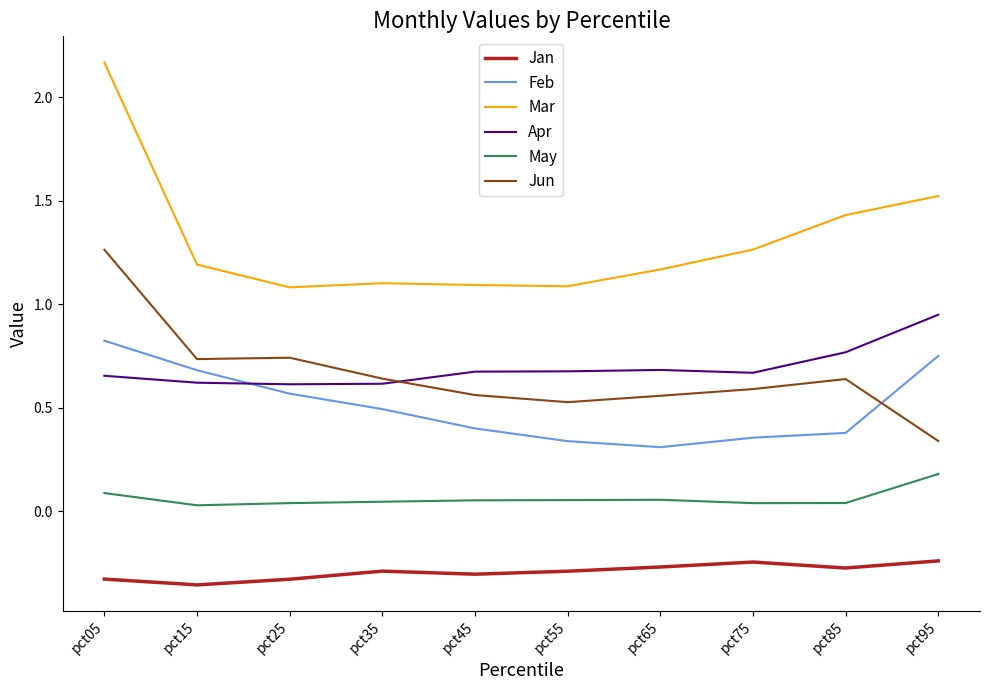

How many lines are shown in the chart?

6